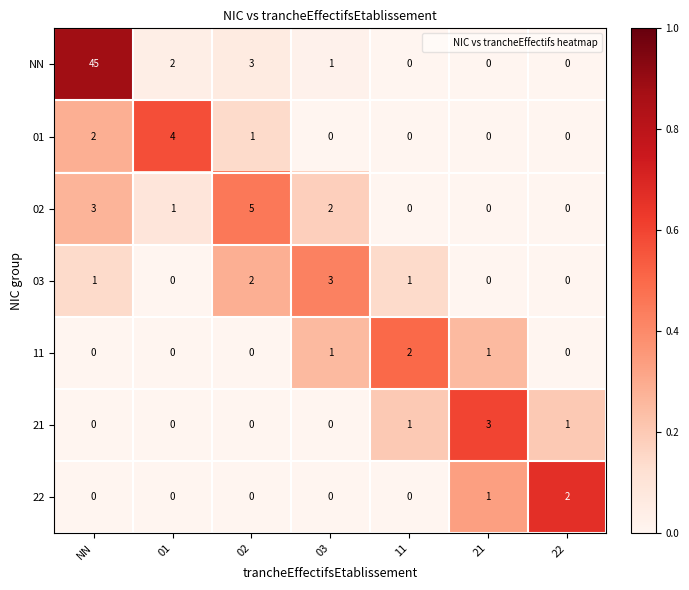

What is the maximum value for 02?

5